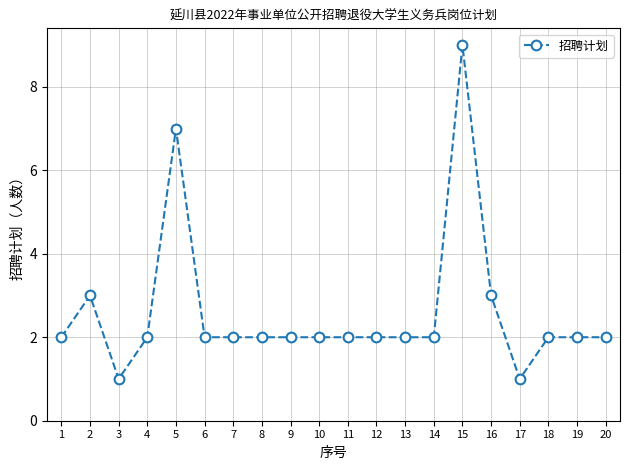

Is it true that the value at 19 is 3?

False